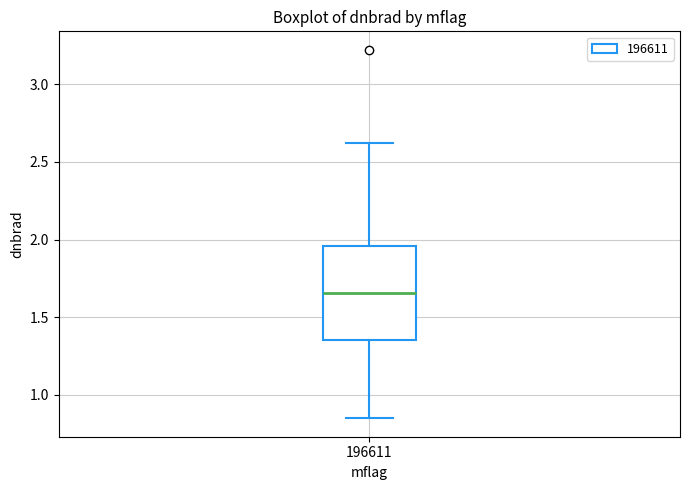

Where does the lower whisker of the box at x = 196611 end on the y-axis? The values are not printed on the chart, so give them approximately, as read against the axis.

0.85